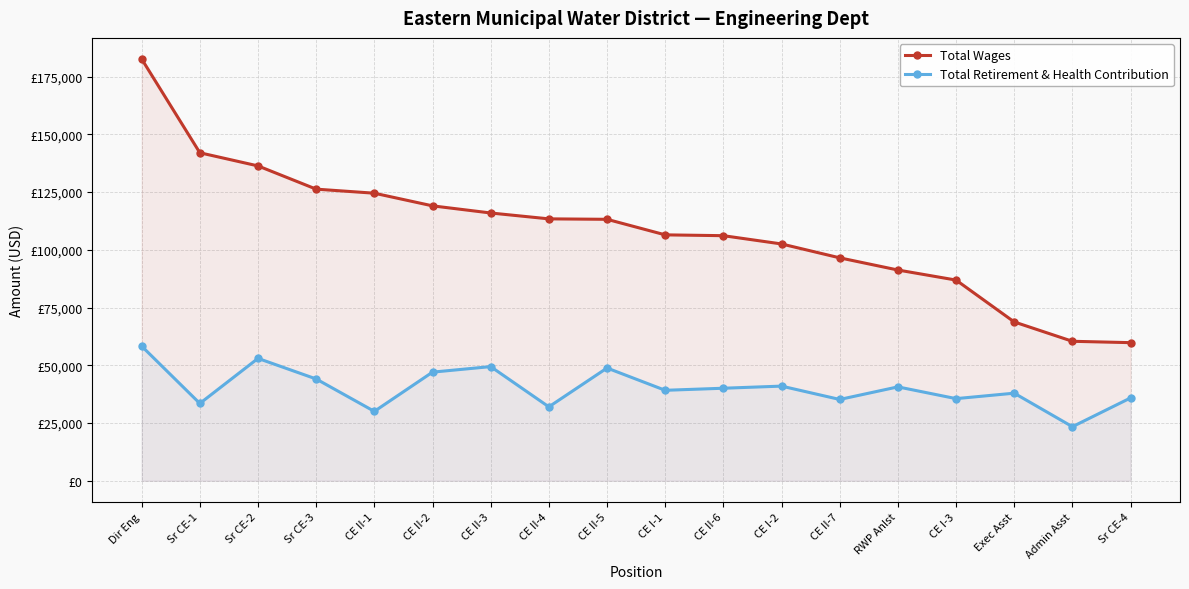

What is the sum of the Total Wages values at Dir Eng and CE II-1?

307209